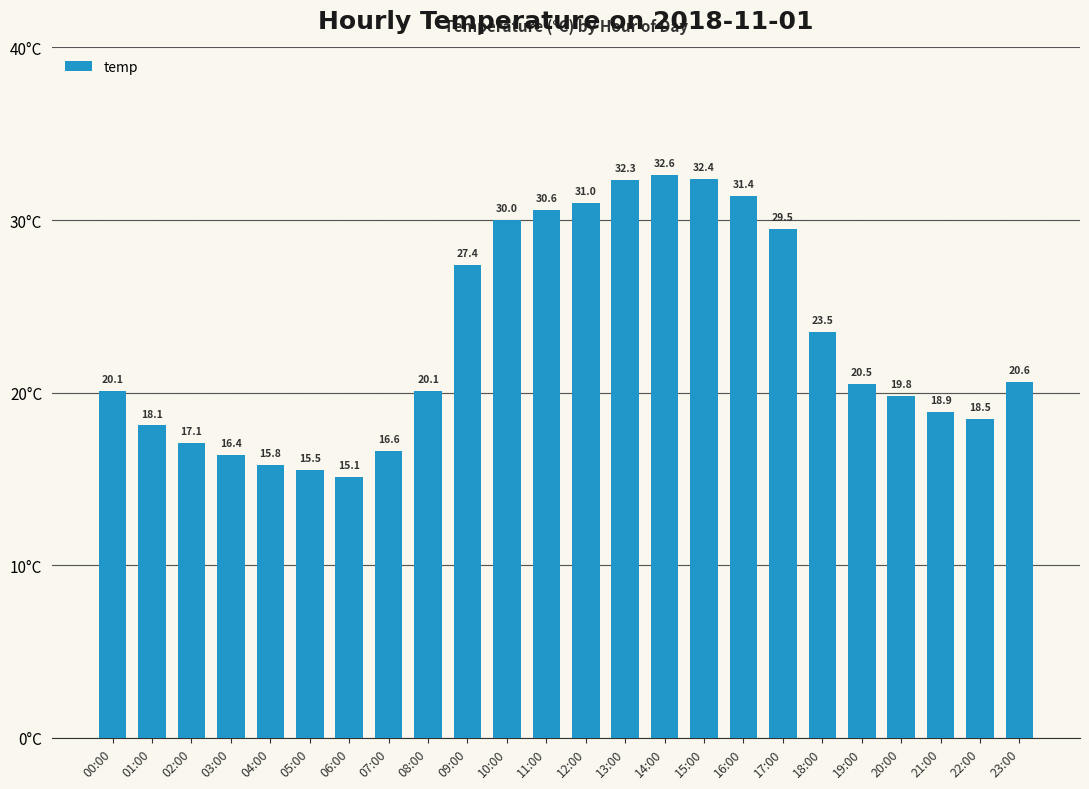

What is the greatest value displayed?

32.6